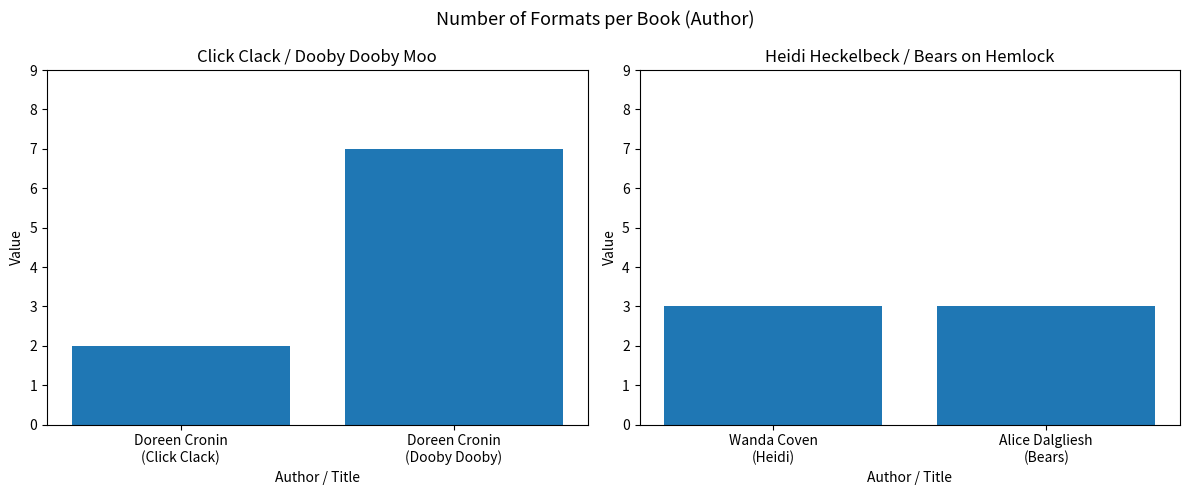

Count the number of data series in this chart.

1